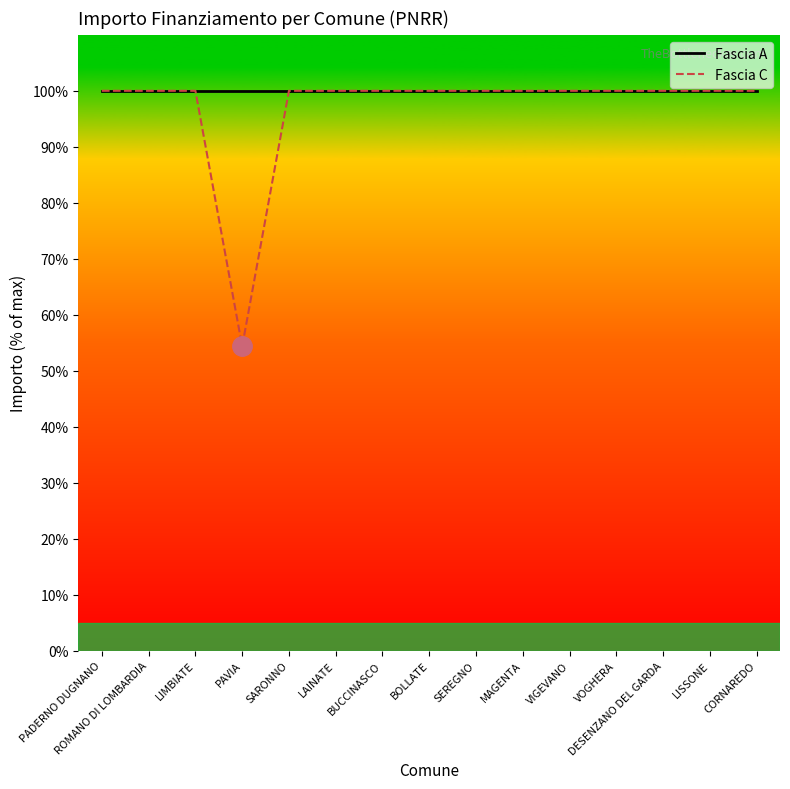

How many series are shown in this chart?

2